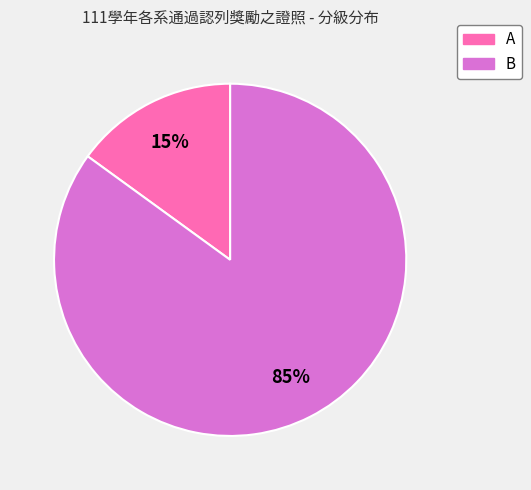

Combined, do B and A account for over 50%?

Yes